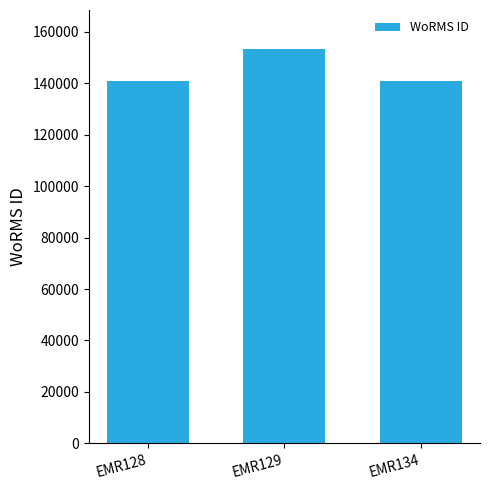

What is the difference between the maximum and minimum values?

12466